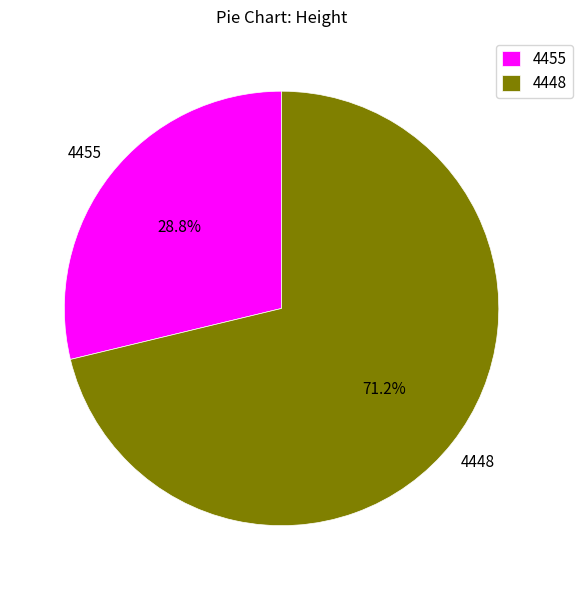

What percentage do 4448 and 4455 together represent?

100.0%